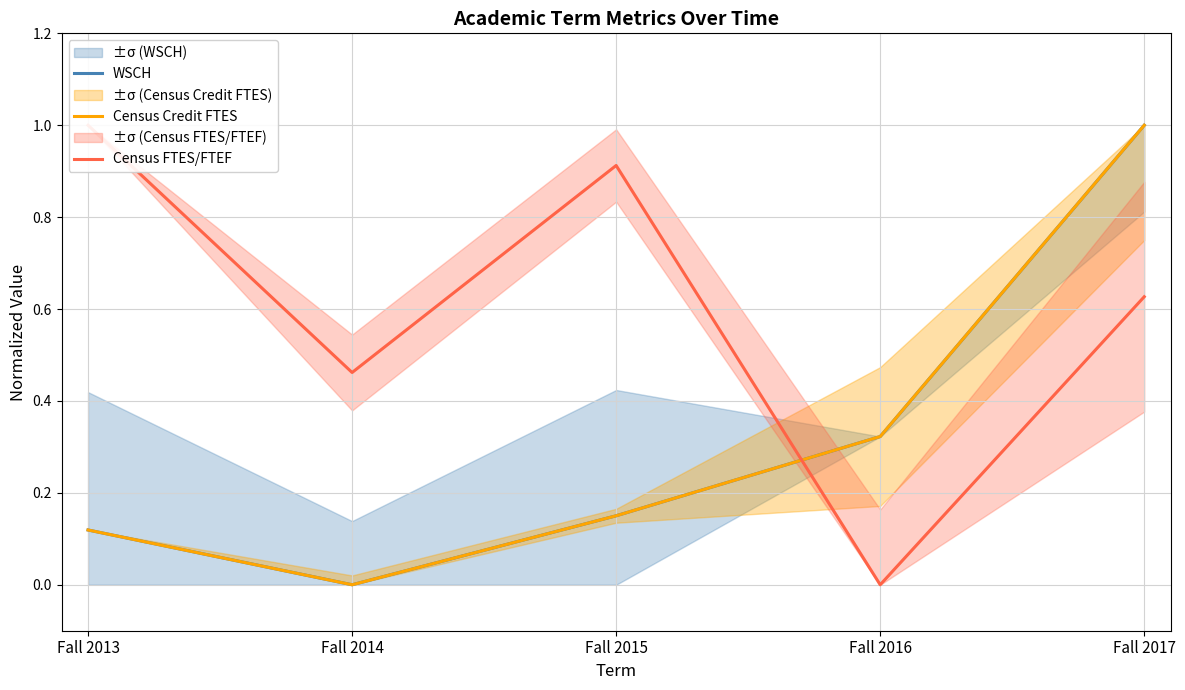

True or false: WSCH has more than 0 points higher than both neighbors.

False